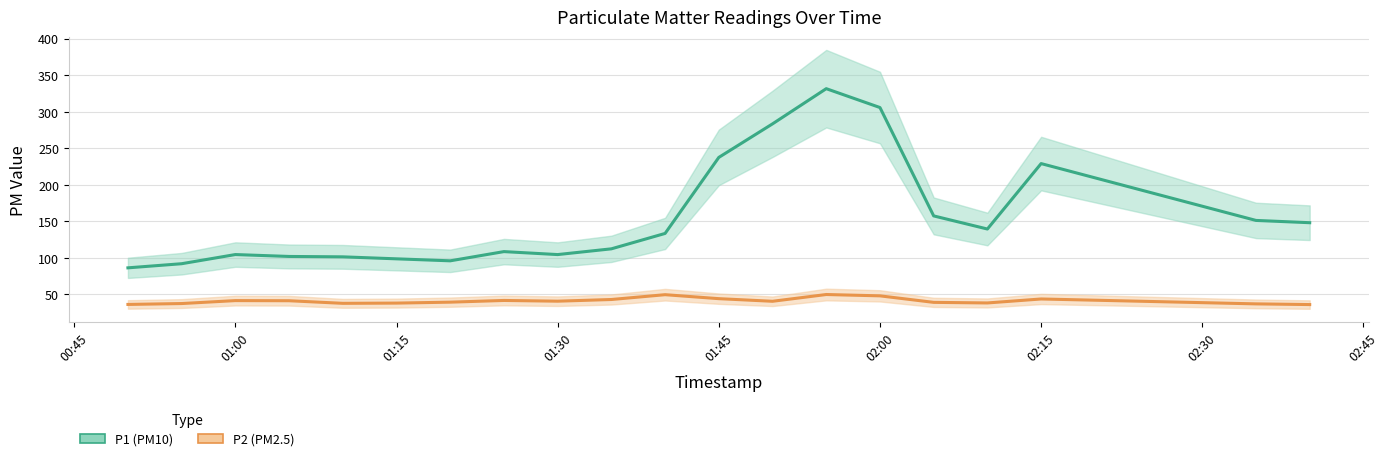

In P1, how many points are higher than both neighbors (excluding endpoints)?

4